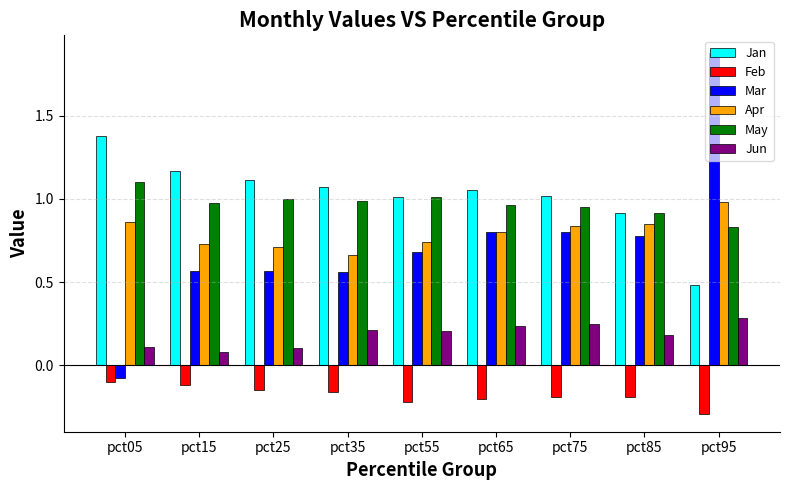

How many values in the Jan series exceed 1?

7